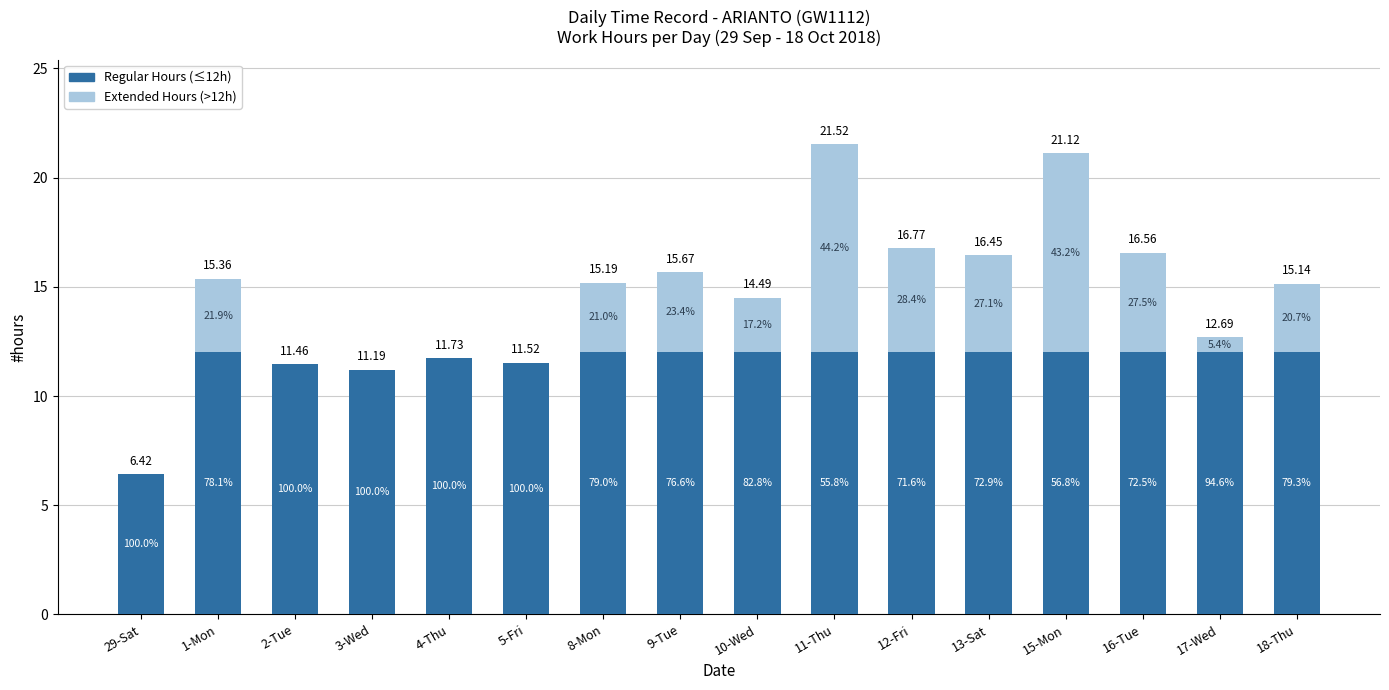

Rank the series by their average value, from lowest to highest.

Extended Hours (>12h), Regular Hours (≤12h)